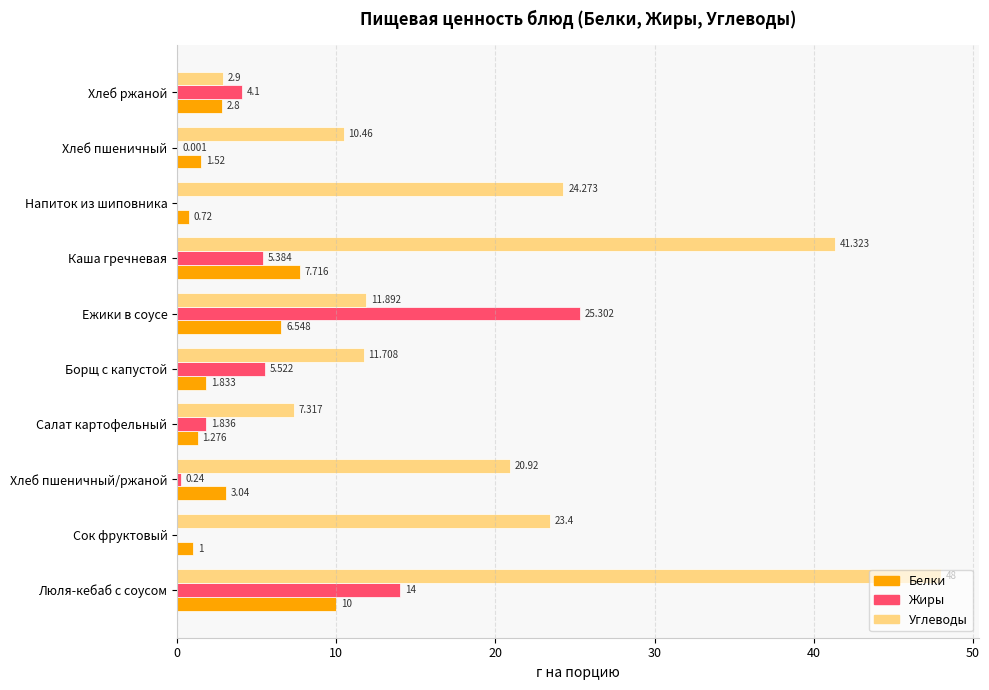

What is the highest value of the Белки series?

10.0